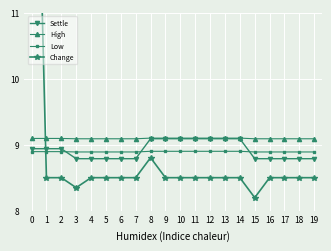

What is the smallest value displayed?

8.2